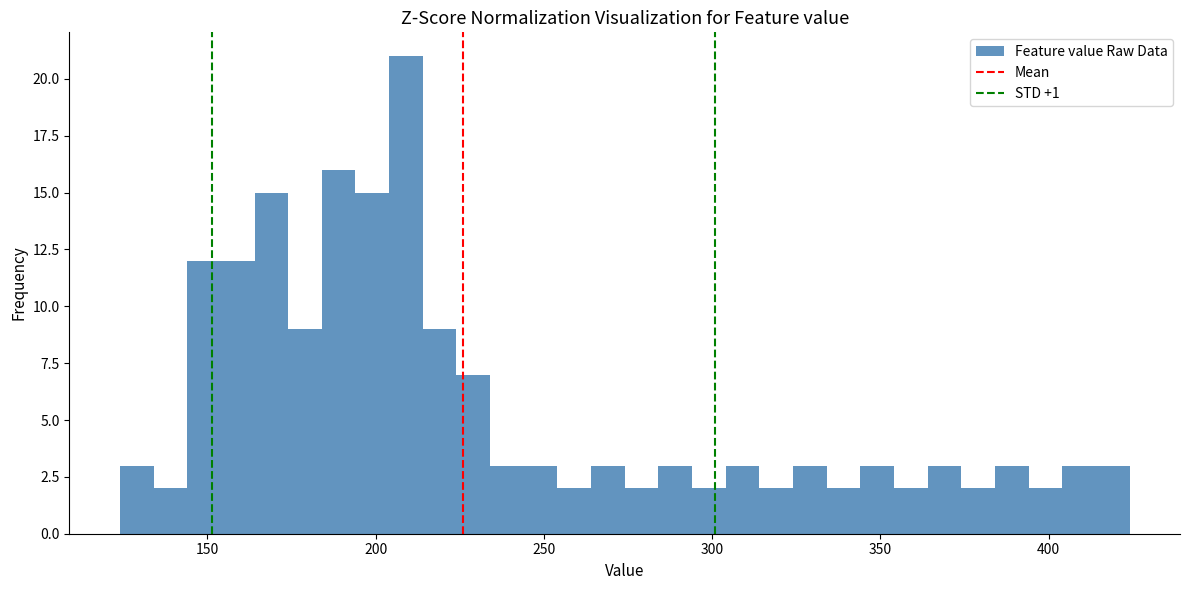

Around what value on the x-axis is the tallest bar? Give the approximate position of its centre, as read against the axis.

210